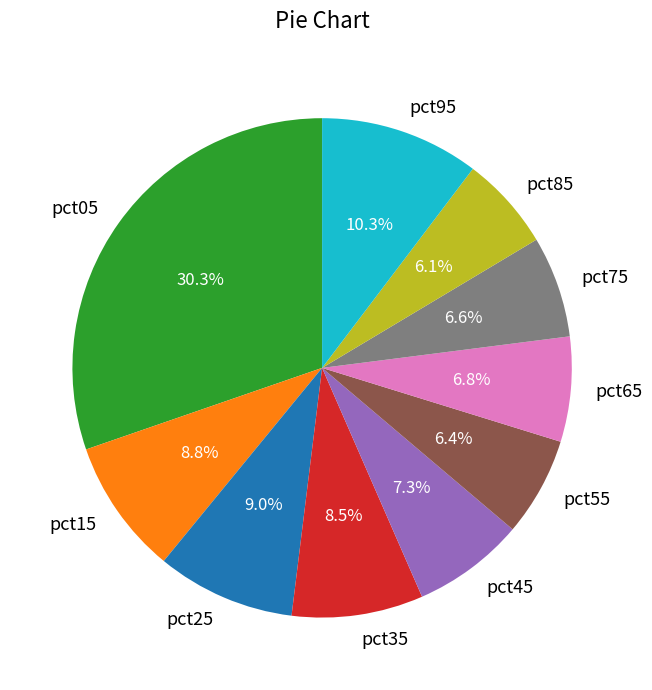

What percentage is the pct85 slice, to the nearest percent?

6%